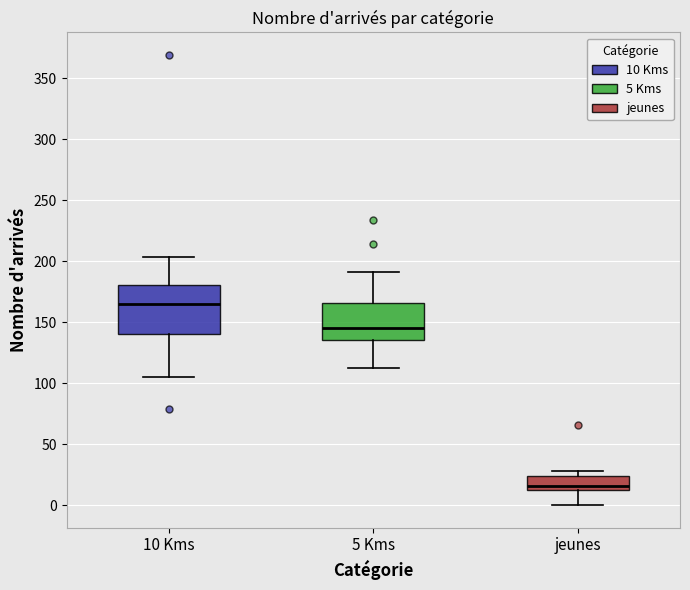

Comparing the boxes themselves (not the whiskers), which one is the tallest?

10 Kms